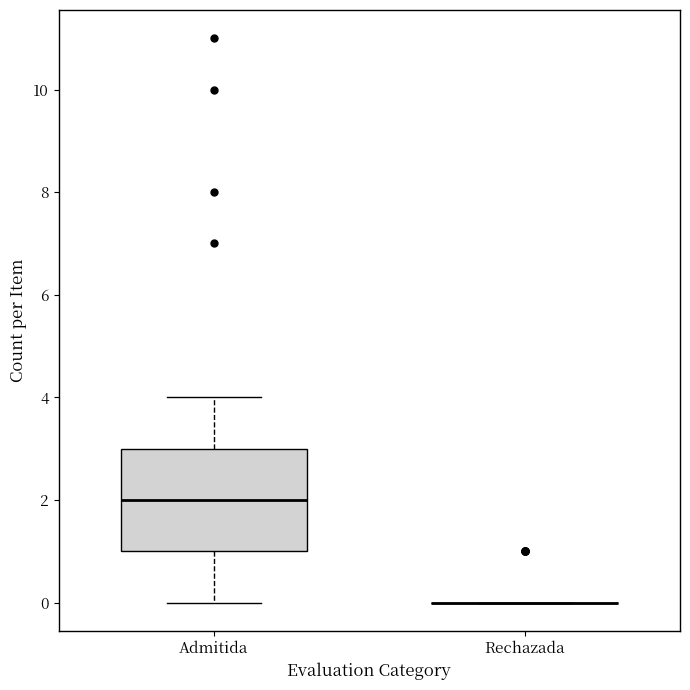

Where is the upper edge of the box for Admitida on the y-axis? The values are not printed on the chart, so give them approximately, as read against the axis.

3